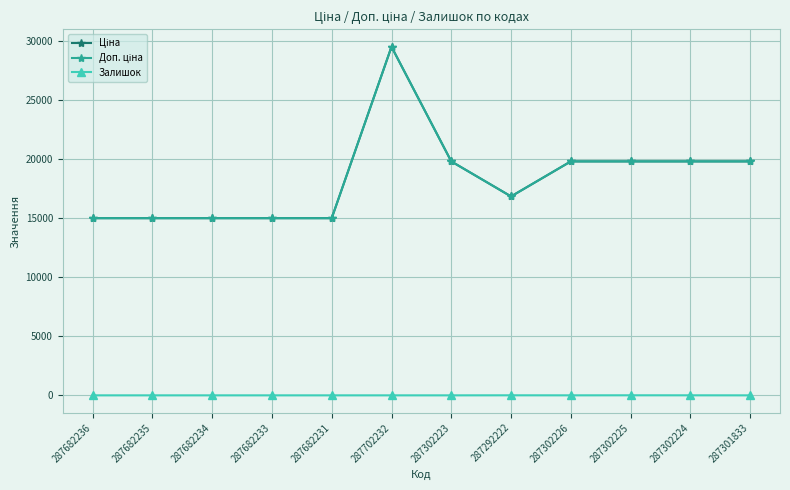

The value of Залишок at 287682231 is -2.7. True or false?

False